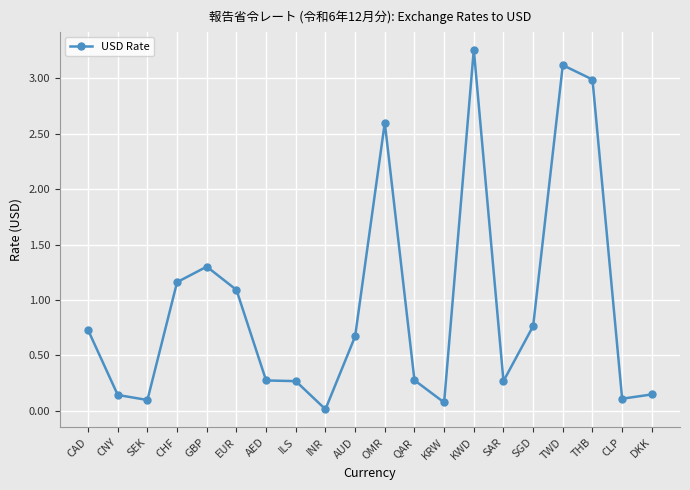

What is the change in value from CHF to DKK?

-1.0